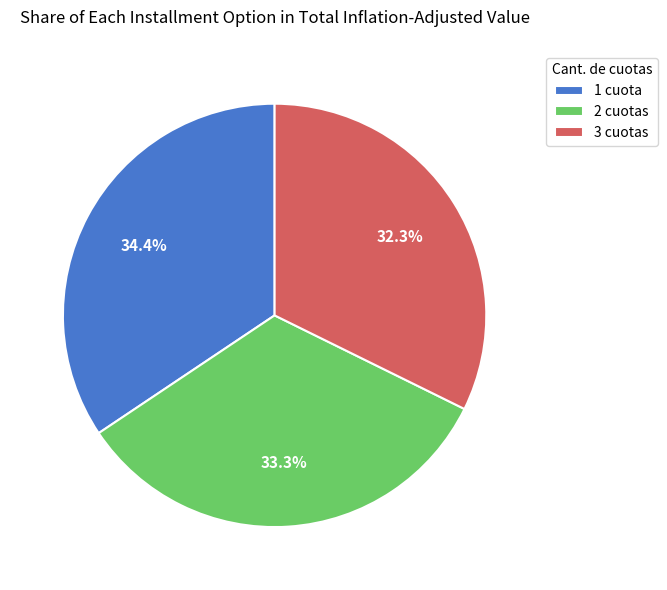

Is there a majority slice in this chart?

No